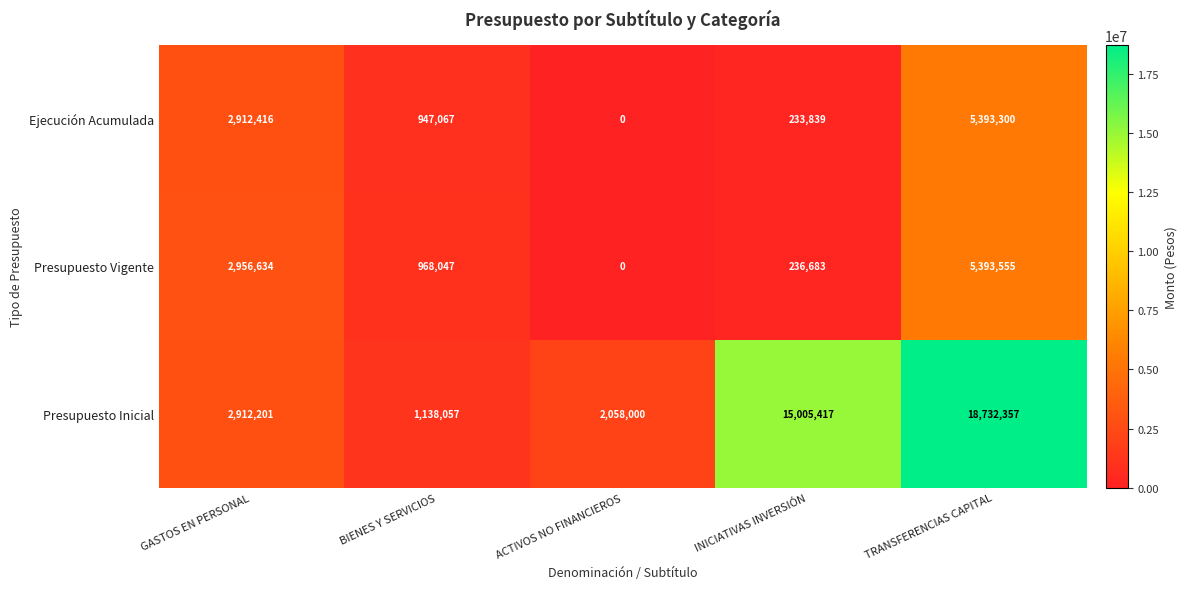

What is the difference between the maximum and minimum values in the Ejecución Acumulada series?

5393300